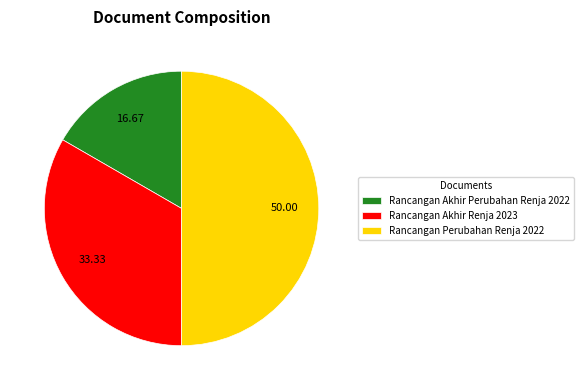

How many segments does this pie chart have?

3